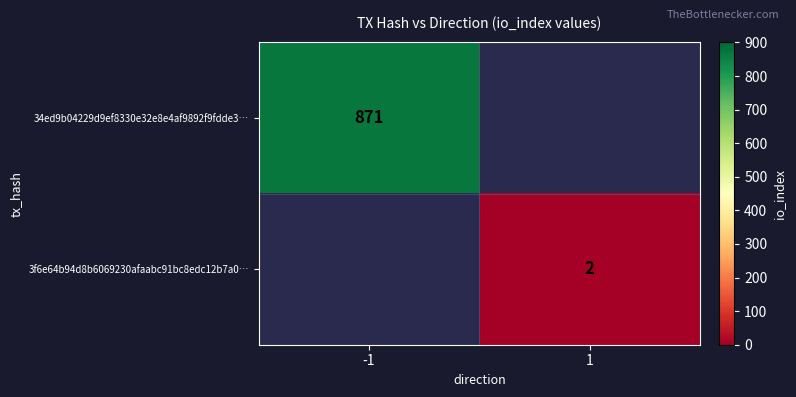

Between 1 and -1, which is larger?

-1